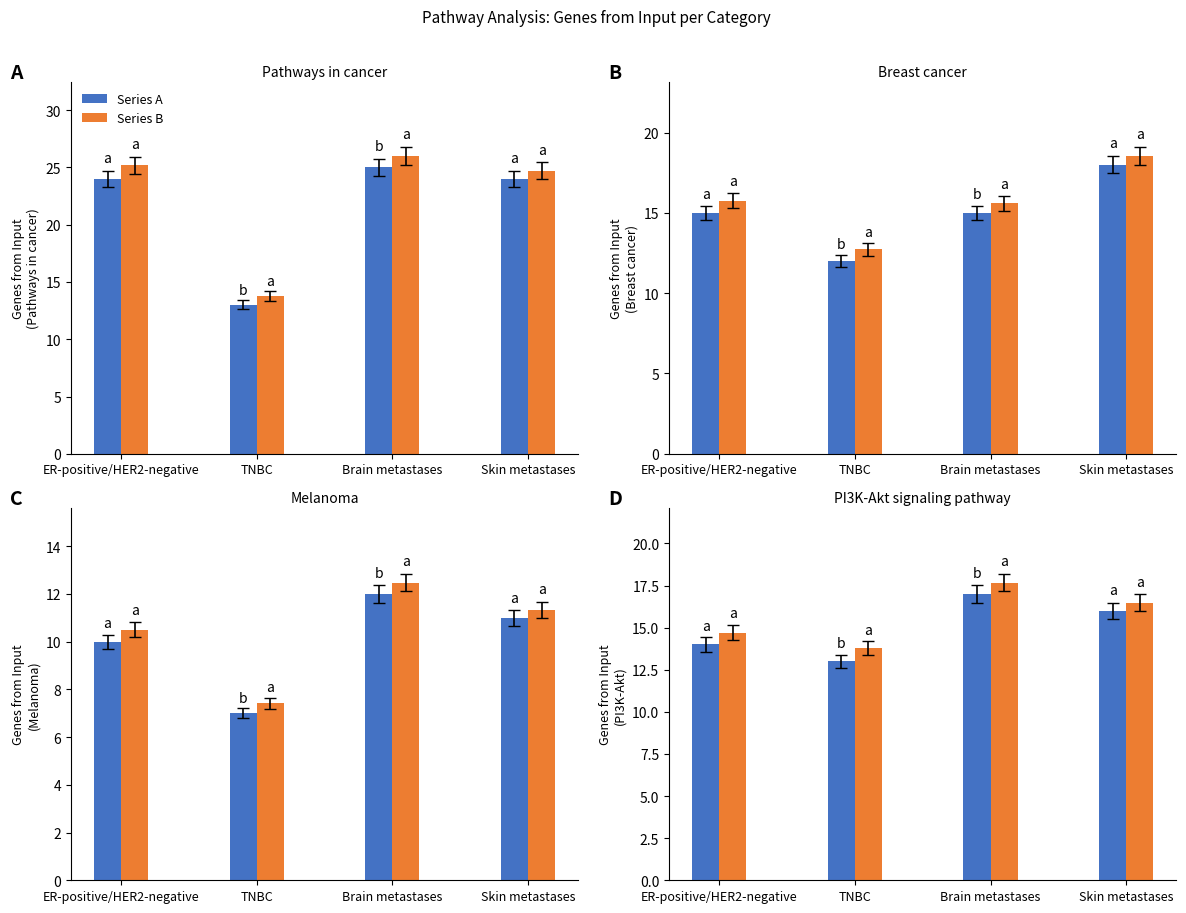

True or false: Series A has a value of 6.4 at TNBC.

False